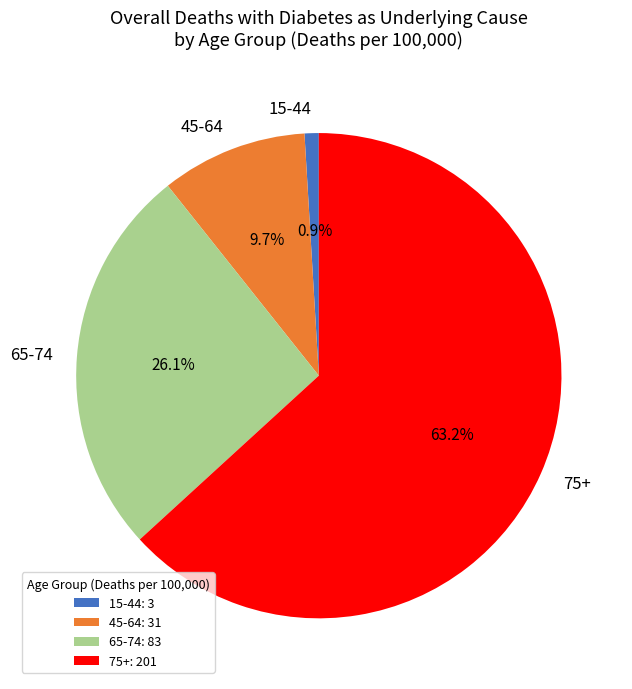

To the nearest percent, what is the difference between the 75+ and 15-44 slice percentages?

62%